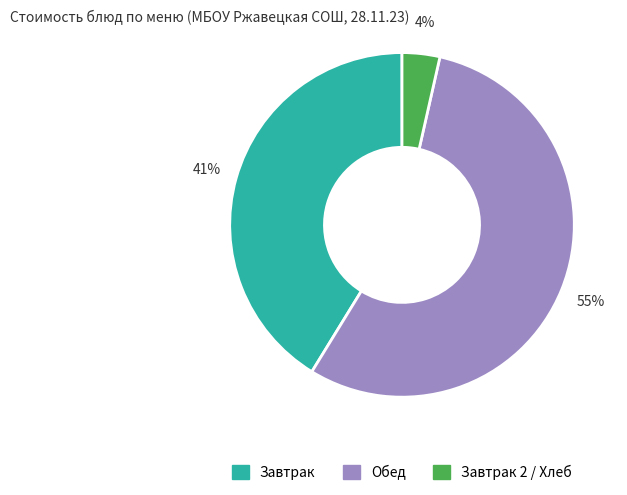

Is there any slice that represents more than half of the pie?

Yes